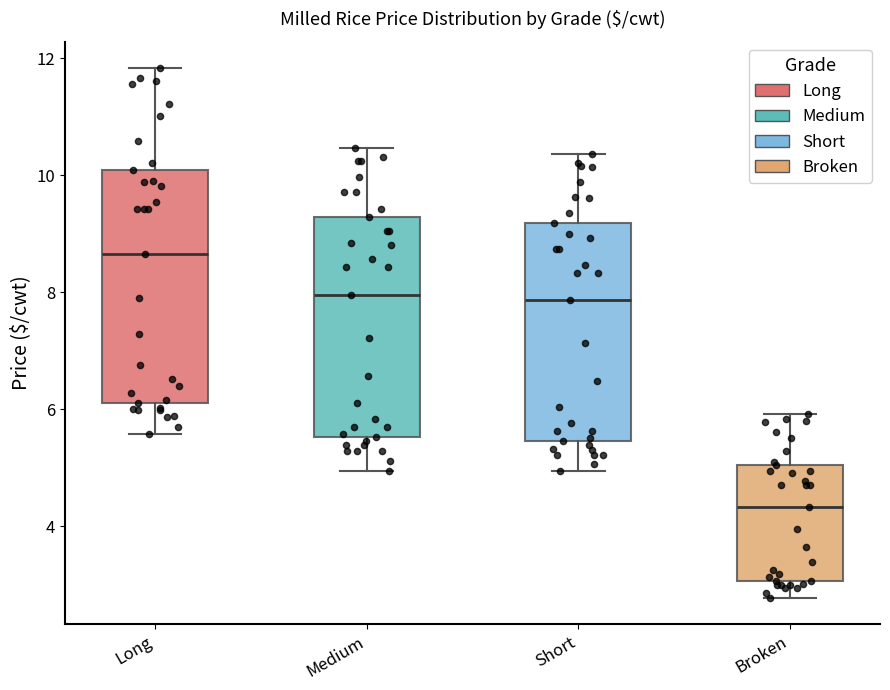

Reading left to right, transcribe this box plot: for each box, give where its median line is, the range the box spans, and where its two whiskers end, as read against the y-axis. The values are not printed on the chart, so give them approximately, as read against the axis.

Long: median 8.6, box 6.2 to 10.0, whiskers 5.6 to 11.8
Medium: median 8.0, box 5.6 to 9.2, whiskers 5.0 to 10.4
Short: median 7.8, box 5.4 to 9.2, whiskers 5.0 to 10.4
Broken: median 4.4, box 3.0 to 5.0, whiskers 2.8 to 6.0